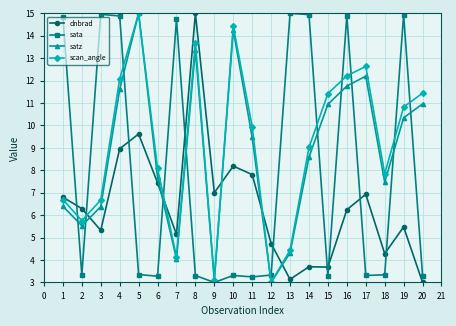

What is the difference between the highest and lowest values at 10?

11.1